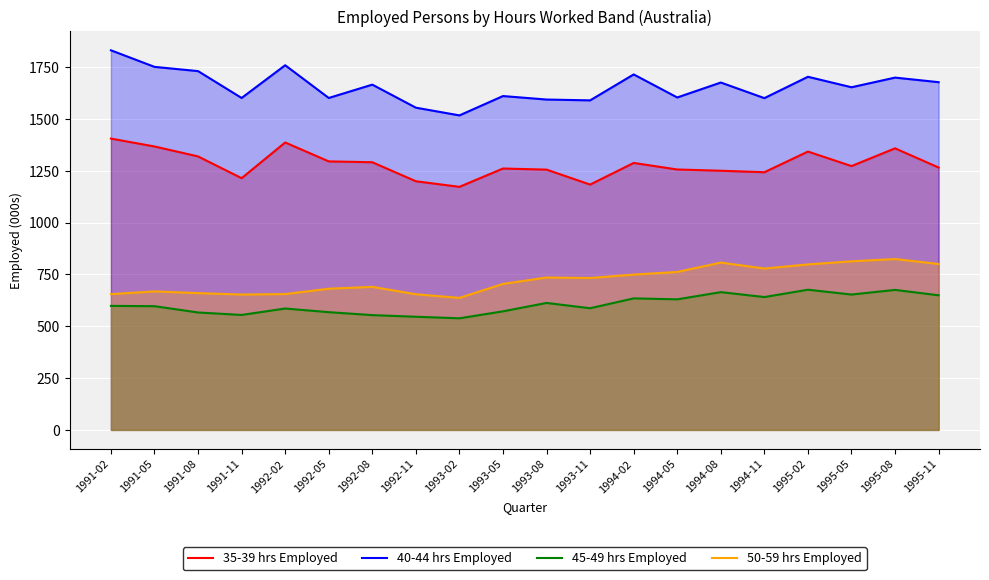

Which series has the largest total across all categories?

40-44 hrs Employed